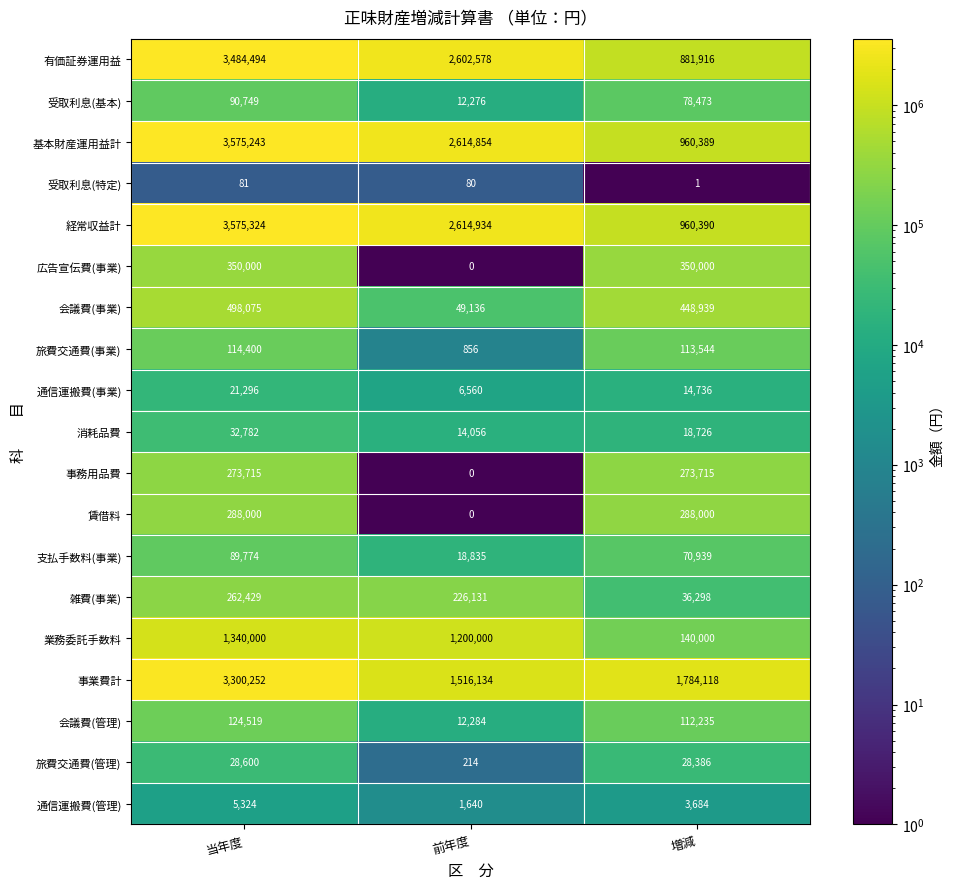

The 有価証券運用益 series shows 599299 at 前年度. True or false?

False